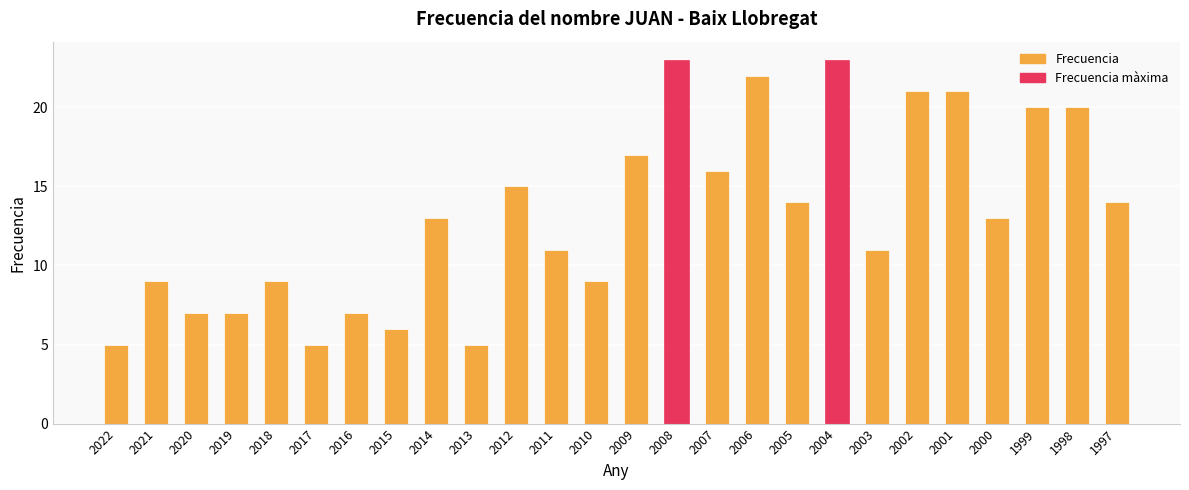

True or false: the data shows 34 at 1999.

False